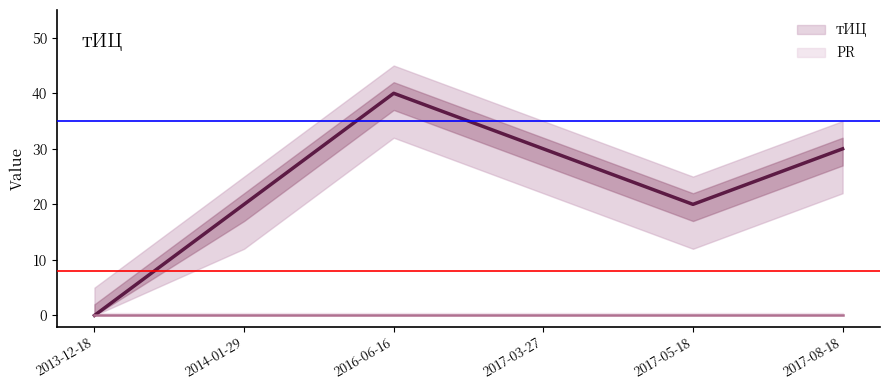

At which category is the sum across all series the highest?

2016-06-16